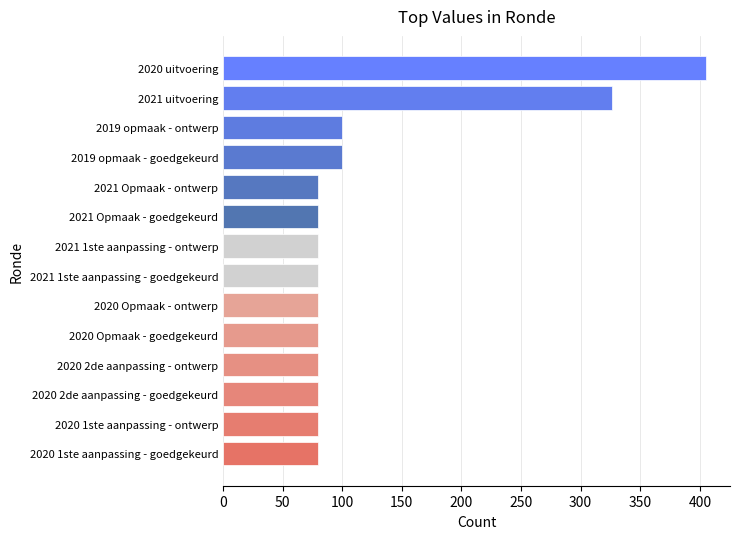

Reading top to bottom, transcribe all the data shown in this chart.

2020 uitvoering=405	2021 uitvoering=326	2019 opmaak - ontwerp=100	2019 opmaak - goedgekeurd=100	2021 Opmaak - ontwerp=80	2021 Opmaak - goedgekeurd=80	2021 1ste aanpassing - ontwerp=80	2021 1ste aanpassing - goedgekeurd=80	2020 Opmaak - ontwerp=80	2020 Opmaak - goedgekeurd=80	2020 2de aanpassing - ontwerp=80	2020 2de aanpassing - goedgekeurd=80	2020 1ste aanpassing - ontwerp=80	2020 1ste aanpassing - goedgekeurd=80